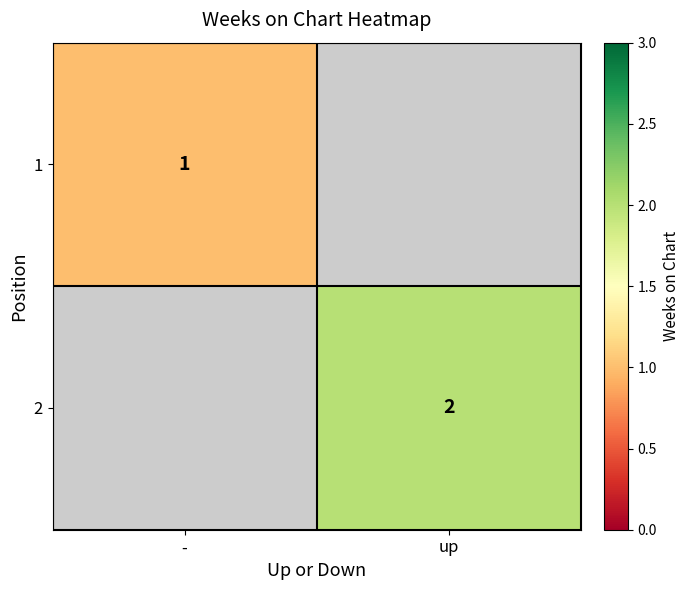

Is it true that 2 equals 0 at up?

False